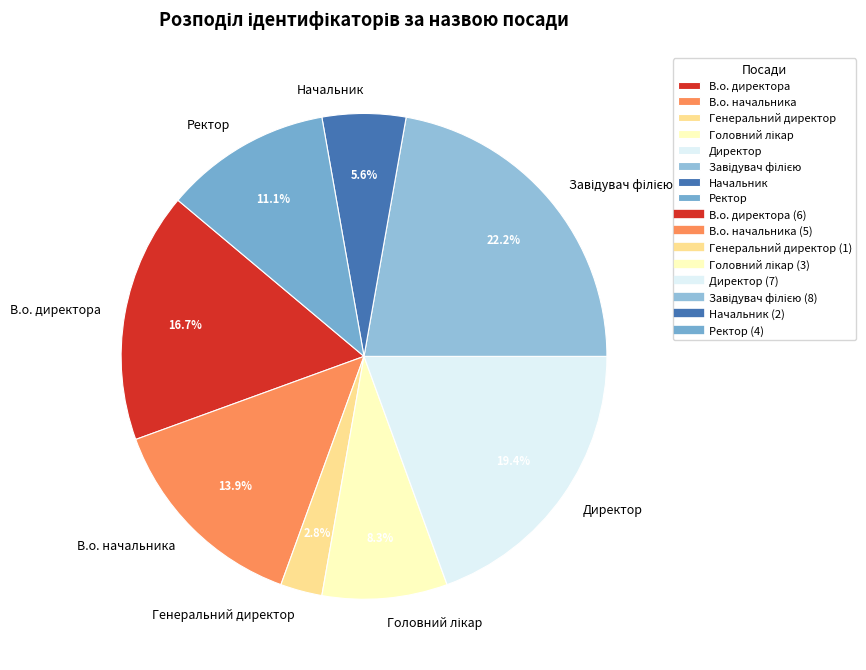

Does any single category account for the majority?

No